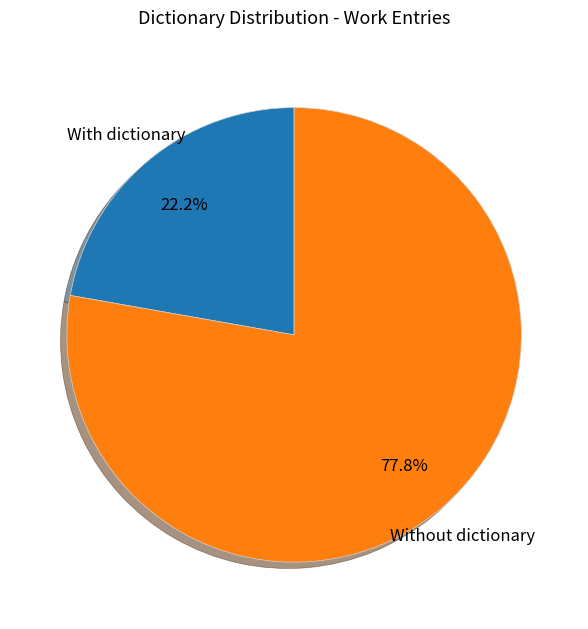

Is there a majority slice in this chart?

Yes